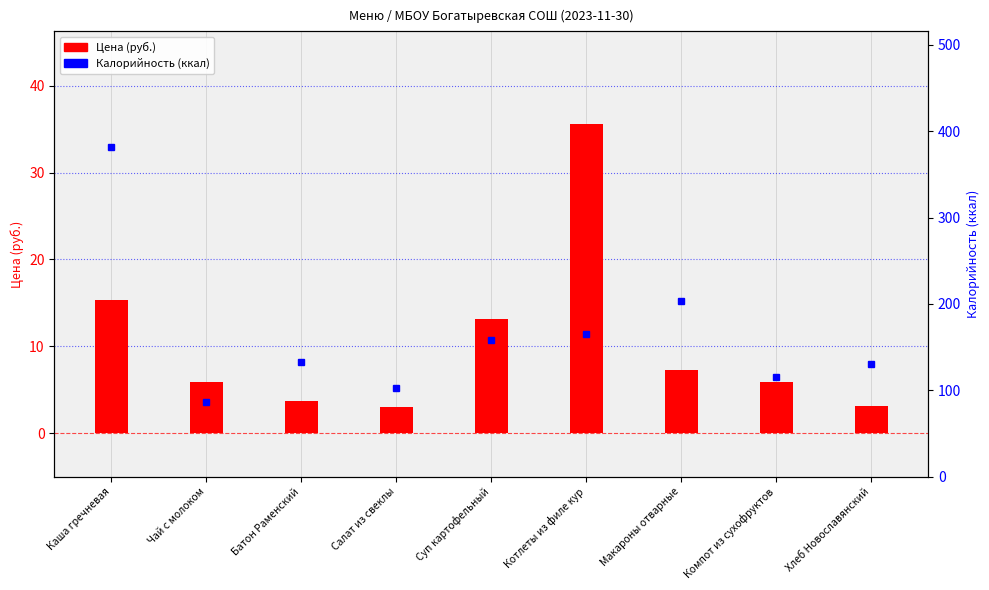

Count the number of categories in the chart.

9